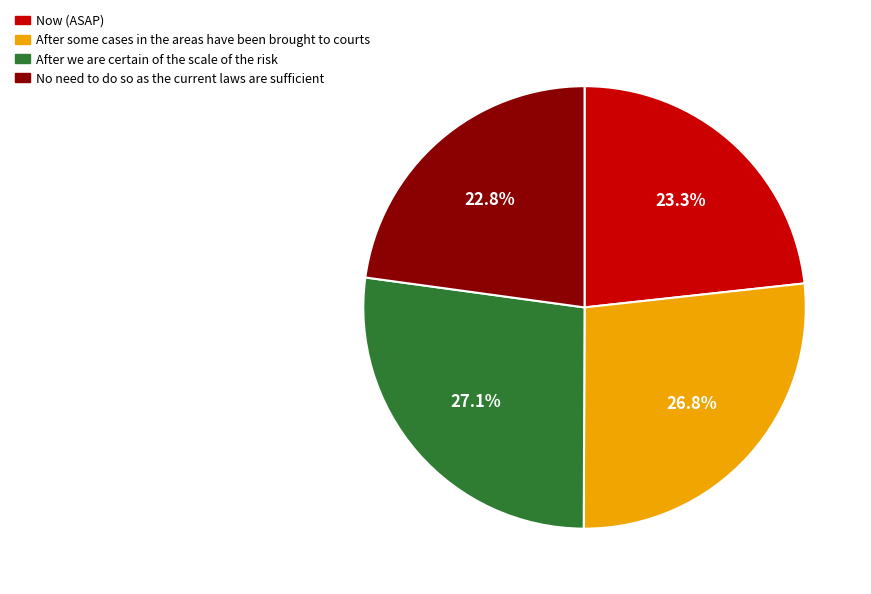

Does any single category account for the majority?

No